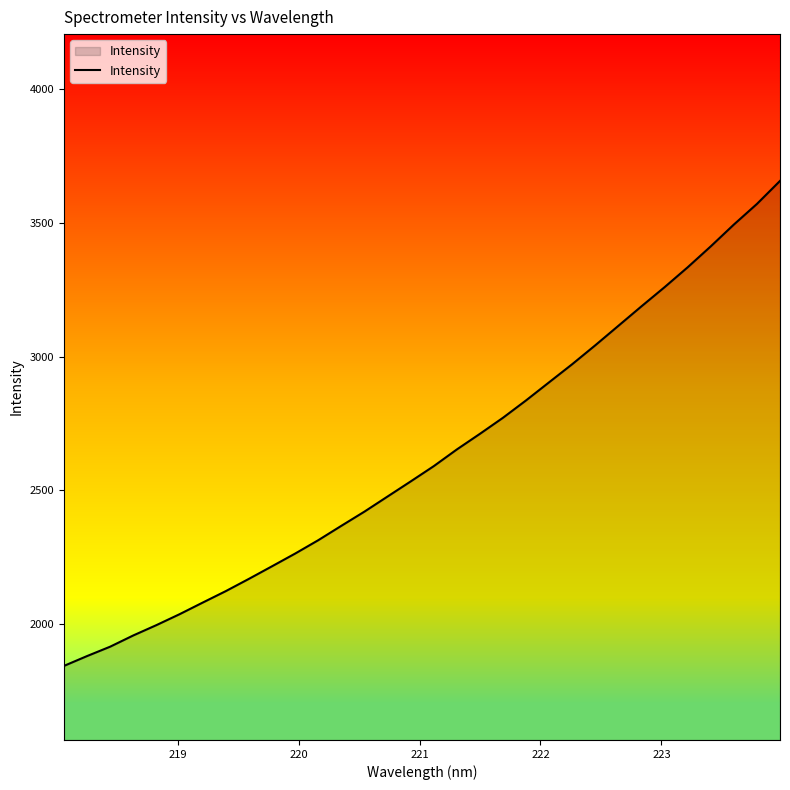

What is the minimum value shown in the chart?

1844.1